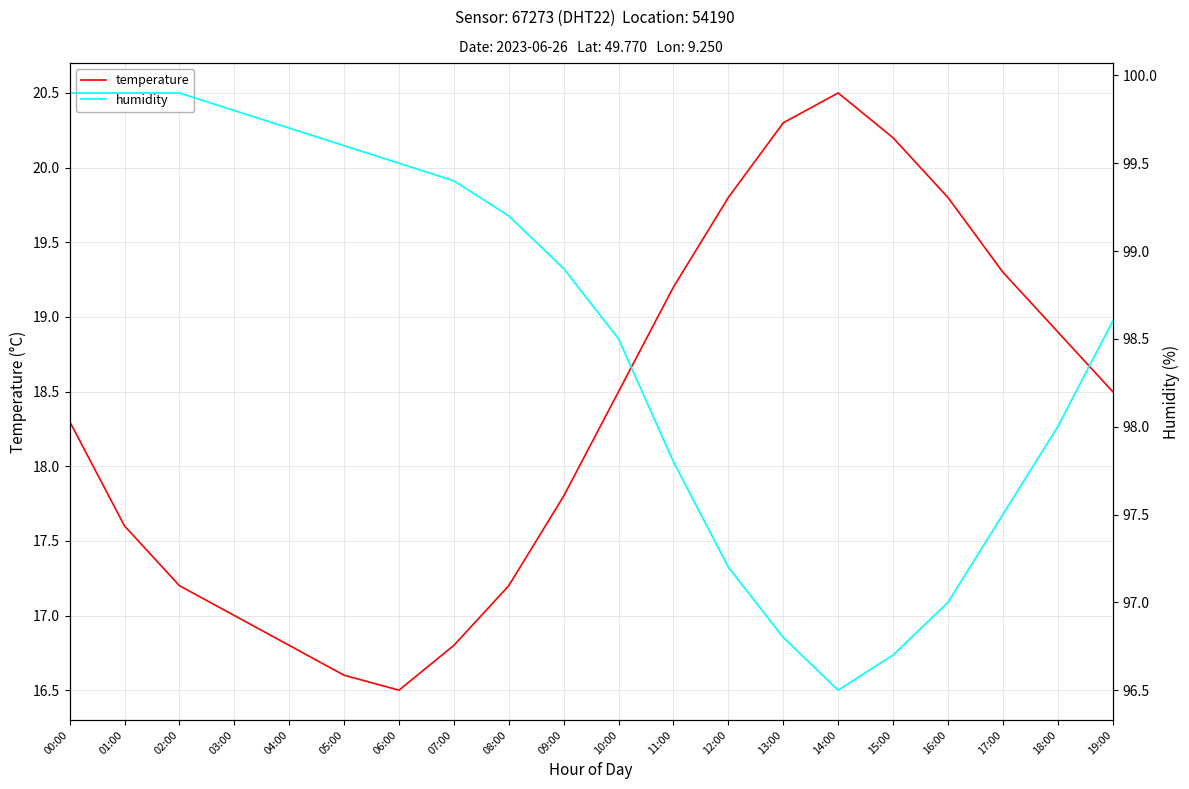

What is the maximum value for humidity?

99.9